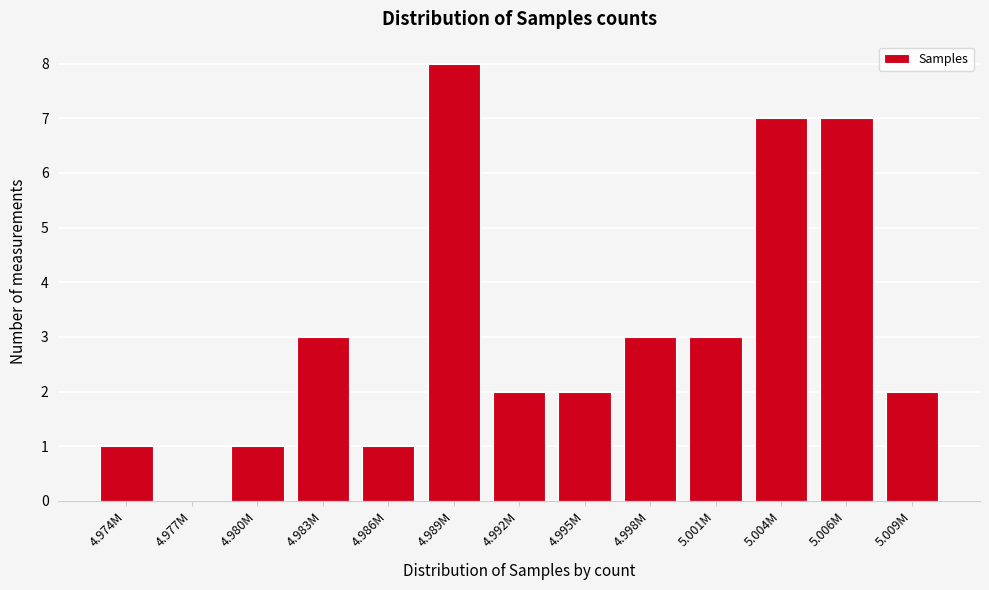

Reading left to right, list all the values displayed in this chart.

4.974M=1	4.977M=0	4.980M=1	4.983M=3	4.986M=1	4.989M=8	4.992M=2	4.995M=2	4.998M=3	5.001M=3	5.004M=7	5.006M=7	5.009M=2